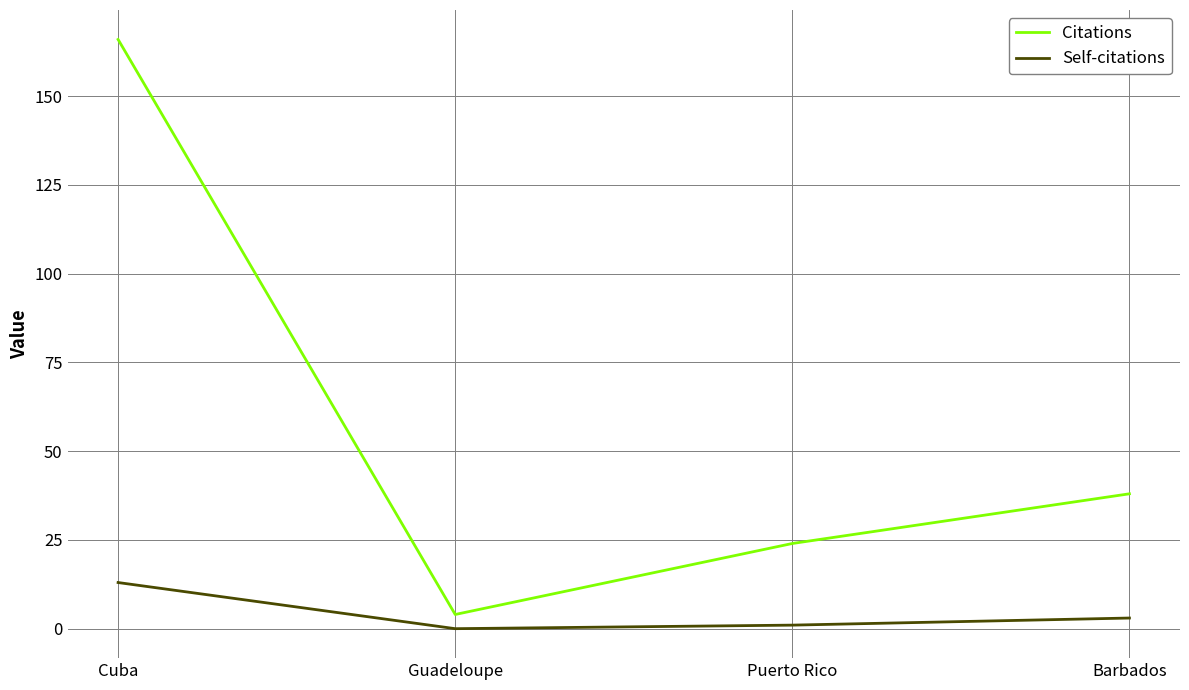

At which label does Citations first exceed 38?

Cuba